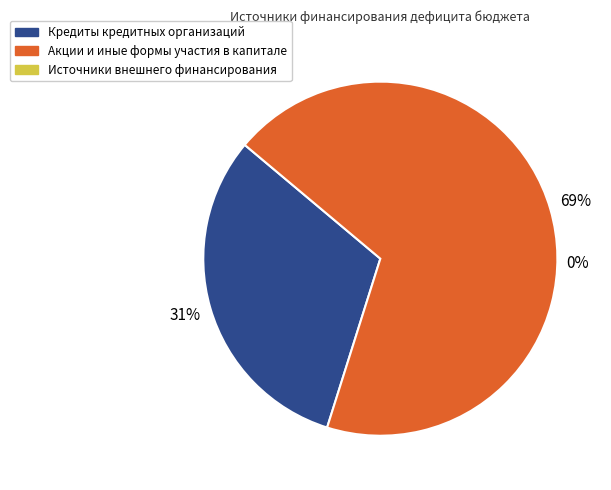

To the nearest percent, what is the average slice percentage?

33%